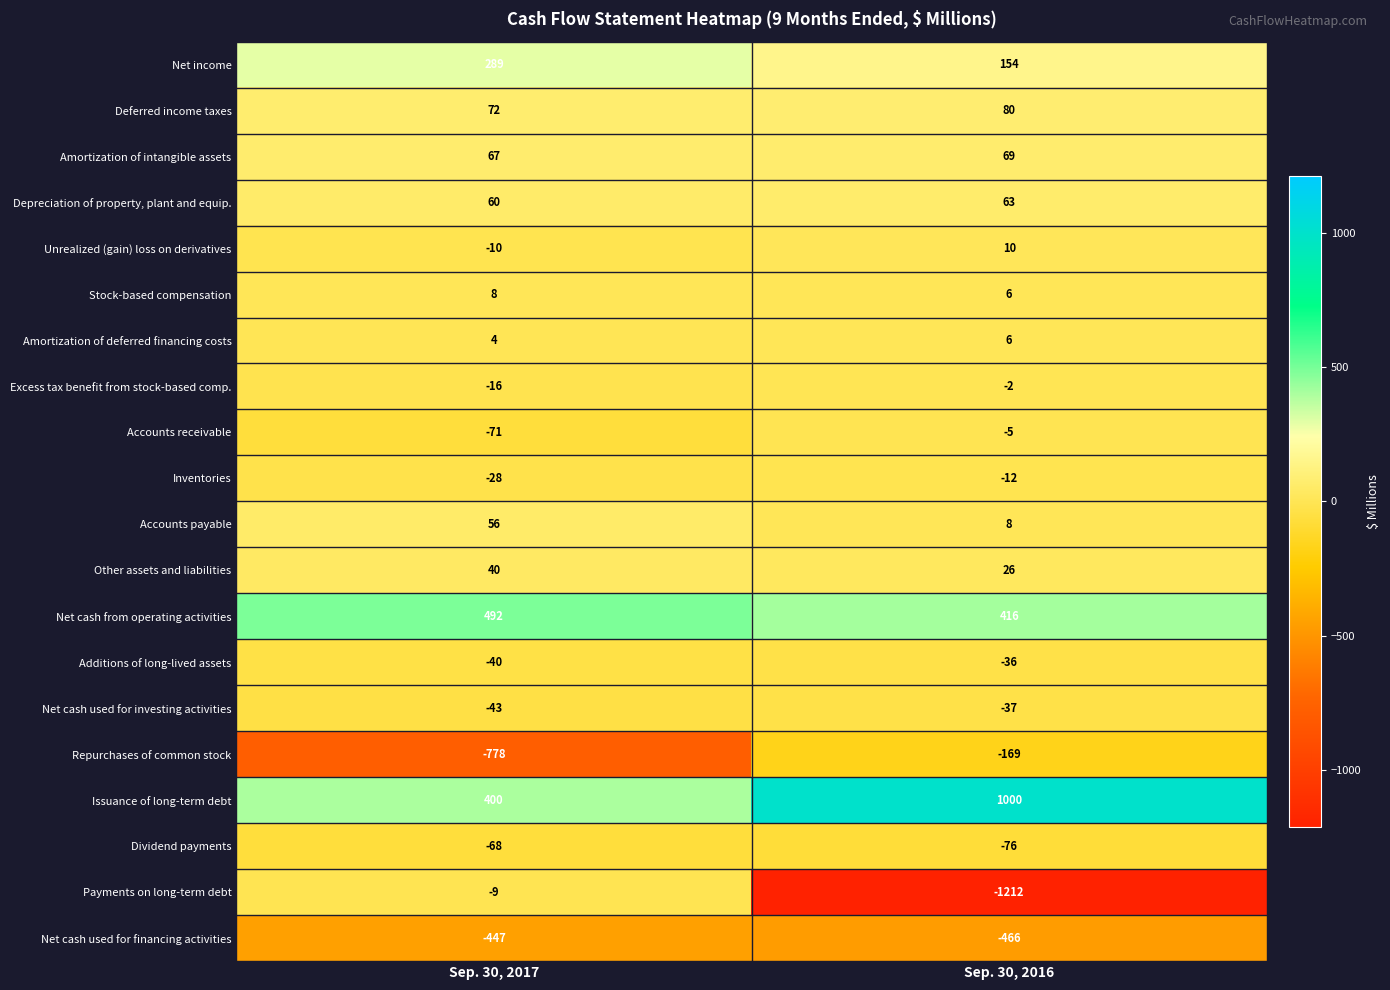

What is the sum of the Net cash used for investing activities values at Sep. 30, 2017 and Sep. 30, 2016?

-80